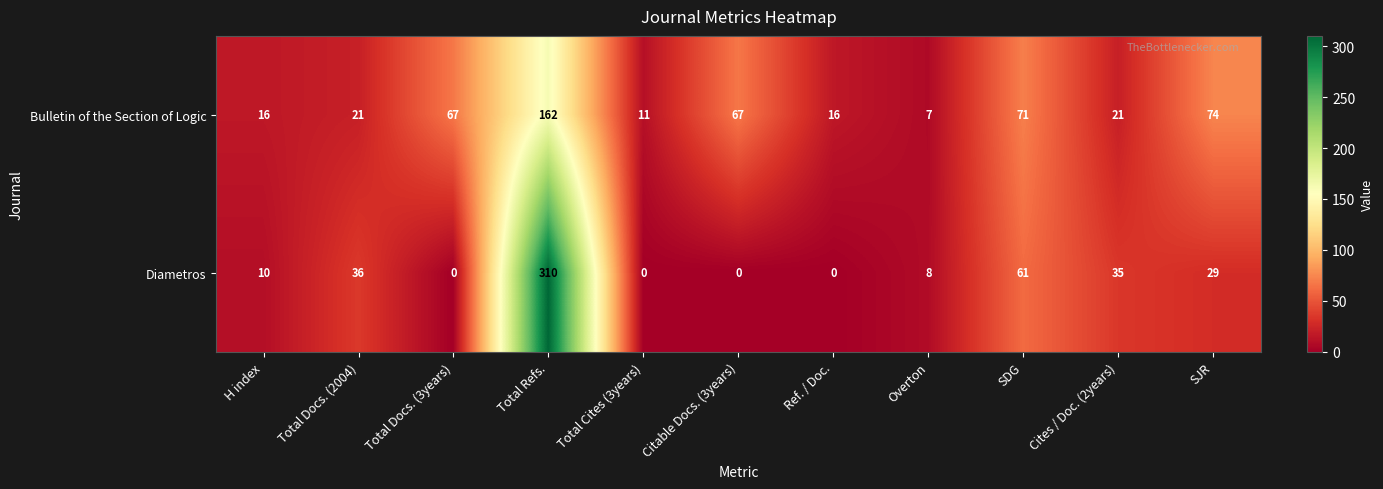

The Diametros series shows 518 at Total Refs.. True or false?

False